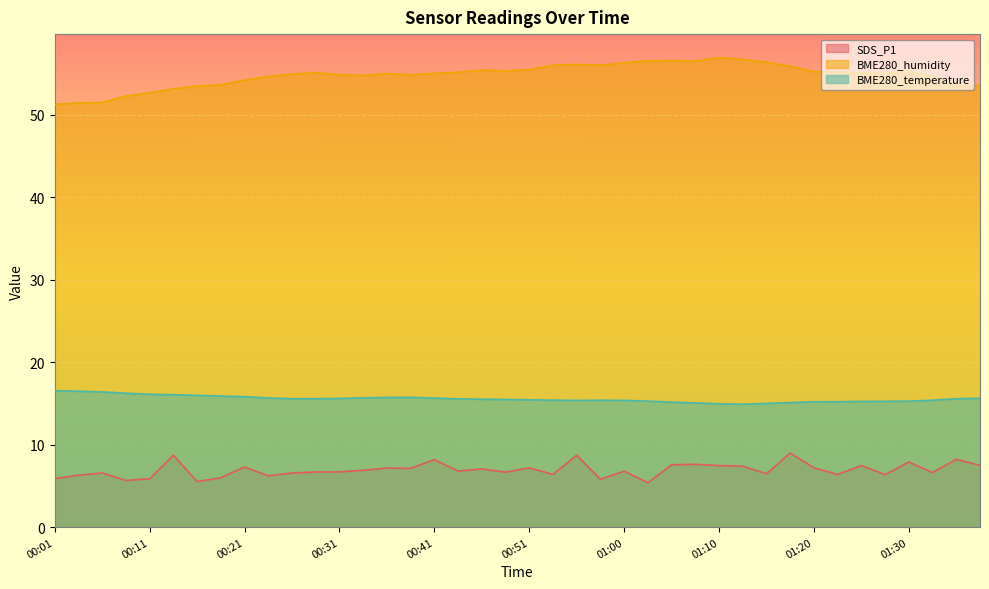

Reading right to left, extract all data points from this chart.

SDS_P1: 01:37=7.5	01:35=8.2	01:32=6.6	01:30=7.9	01:27=6.4	01:25=7.5	01:22=6.4	01:20=7.2	01:18=9.0	01:15=6.5	01:13=7.4	01:10=7.5	01:08=7.6	01:05=7.6	01:03=5.4	01:00=6.8	00:58=5.8	00:55=8.7	00:53=6.4	00:51=7.2	00:48=6.7	00:46=7.1	00:43=6.8	00:41=8.2	00:38=7.1	00:36=7.2	00:33=6.9	00:31=6.7	00:28=6.7	00:26=6.6	00:24=6.2	00:21=7.3	00:19=6.0	00:16=5.5	00:14=8.7	00:11=5.9	00:09=5.7	00:06=6.6	00:04=6.3	00:01=5.9
BME280_humidity: 01:37=53.6	01:35=53.5	01:32=54.7	01:30=55.3	01:27=55.0	01:25=55.1	01:22=55.2	01:20=55.3	01:18=55.9	01:15=56.4	01:13=56.7	01:10=57.0	01:08=56.5	01:05=56.6	01:03=56.6	01:00=56.3	00:58=56.0	00:55=56.1	00:53=56.0	00:51=55.5	00:48=55.4	00:46=55.5	00:43=55.2	00:41=55.0	00:38=54.9	00:36=55.0	00:33=54.8	00:31=54.9	00:28=55.1	00:26=55.0	00:24=54.7	00:21=54.2	00:19=53.6	00:16=53.5	00:14=53.2	00:11=52.7	00:09=52.3	00:06=51.5	00:04=51.5	00:01=51.3
BME280_temperature: 01:37=15.6	01:35=15.6	01:32=15.4	01:30=15.3	01:27=15.3	01:25=15.3	01:22=15.2	01:20=15.2	01:18=15.1	01:15=15.0	01:13=14.9	01:10=15.0	01:08=15.1	01:05=15.2	01:03=15.3	01:00=15.4	00:58=15.4	00:55=15.4	00:53=15.4	00:51=15.4	00:48=15.5	00:46=15.5	00:43=15.6	00:41=15.7	00:38=15.8	00:36=15.7	00:33=15.7	00:31=15.6	00:28=15.6	00:26=15.6	00:24=15.7	00:21=15.8	00:19=15.9	00:16=16.0	00:14=16.1	00:11=16.1	00:09=16.2	00:06=16.4	00:04=16.5	00:01=16.6